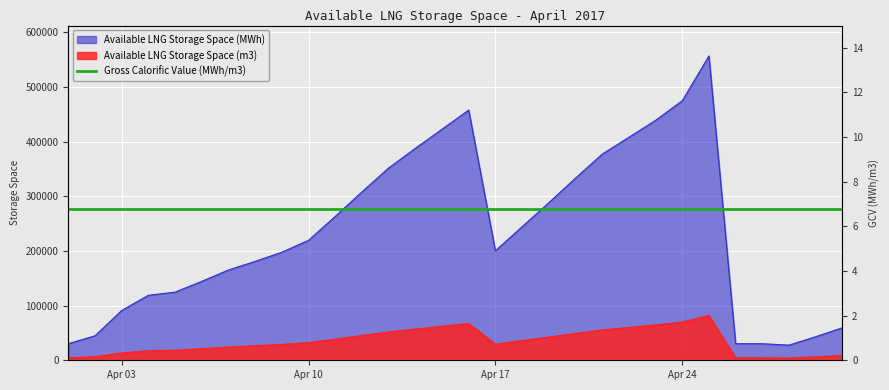

True or false: Available LNG Storage Space (MWh) and Available LNG Storage Space (m3) cross at least once.

False